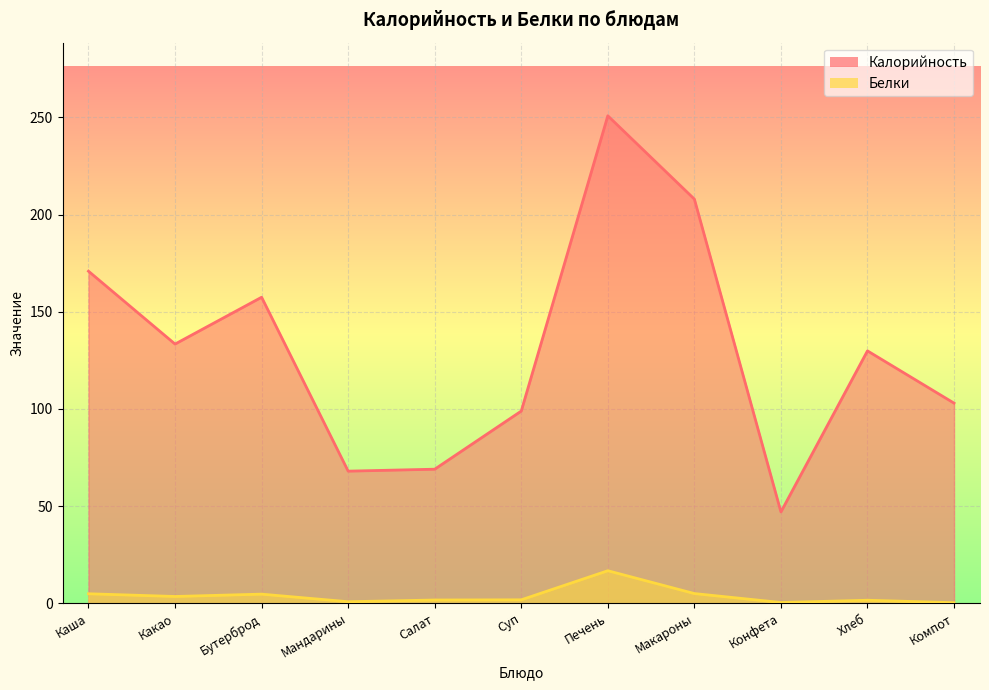

Does the chart display data point markers on the line(s)?

No